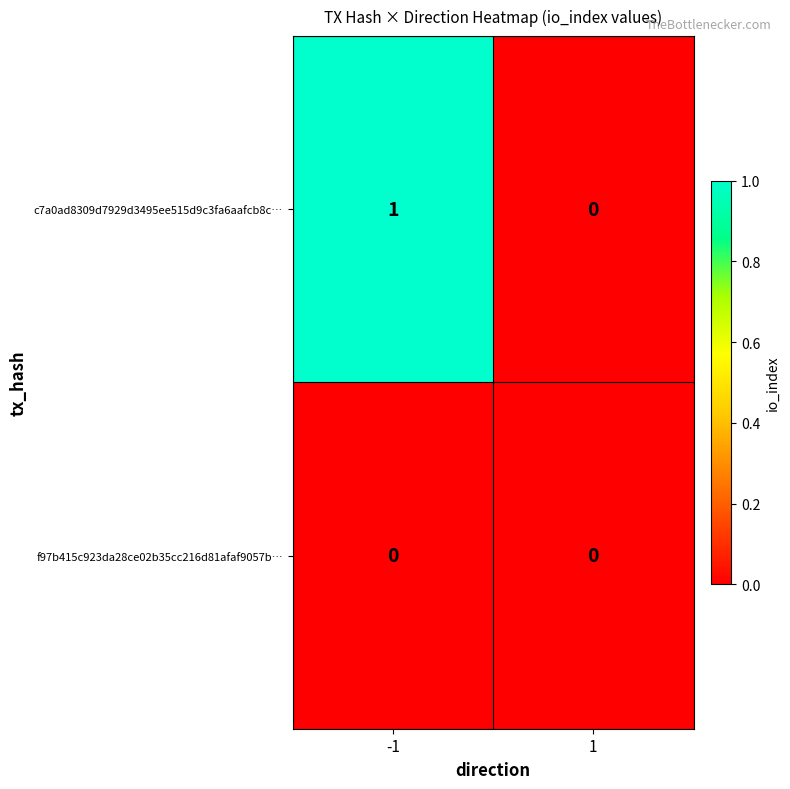

Which series has the widest spread of values?

c7a0ad8309d7929d3495ee515d9c3fa6aafcb8c…